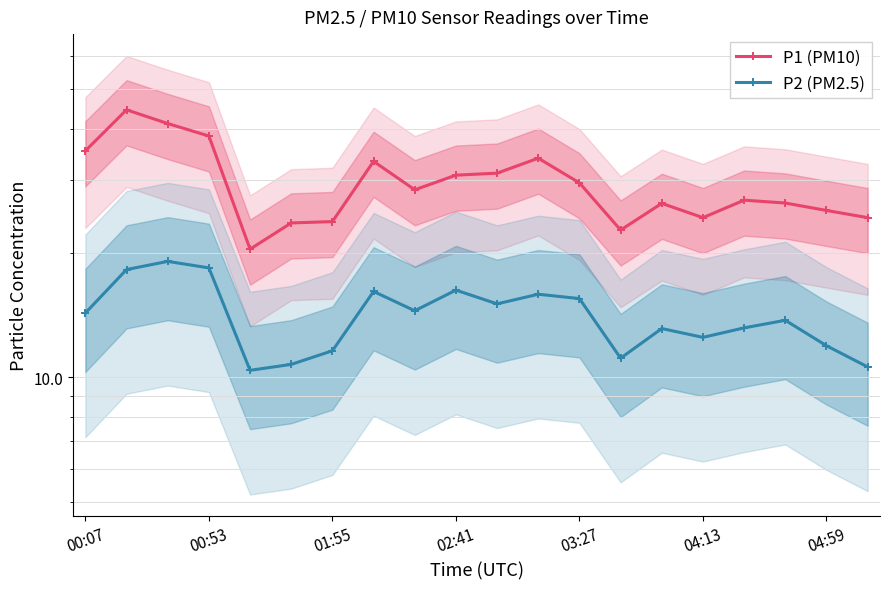

What is the sum of all P2 (PM2.5) values?

282.5